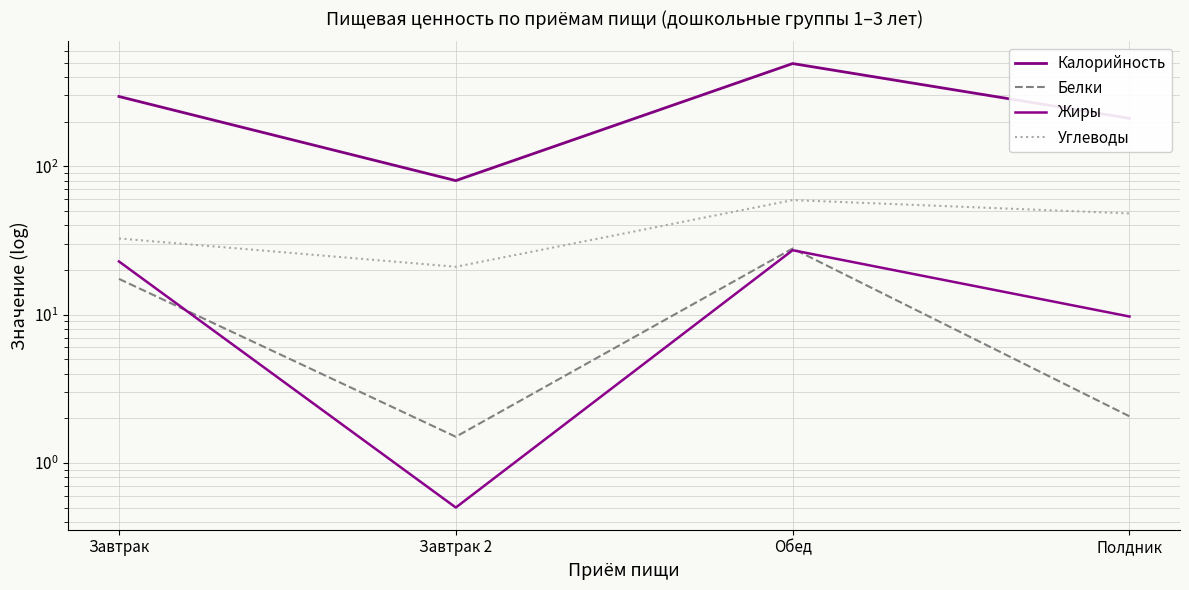

Which series has the largest range (max minus min)?

Калорийность